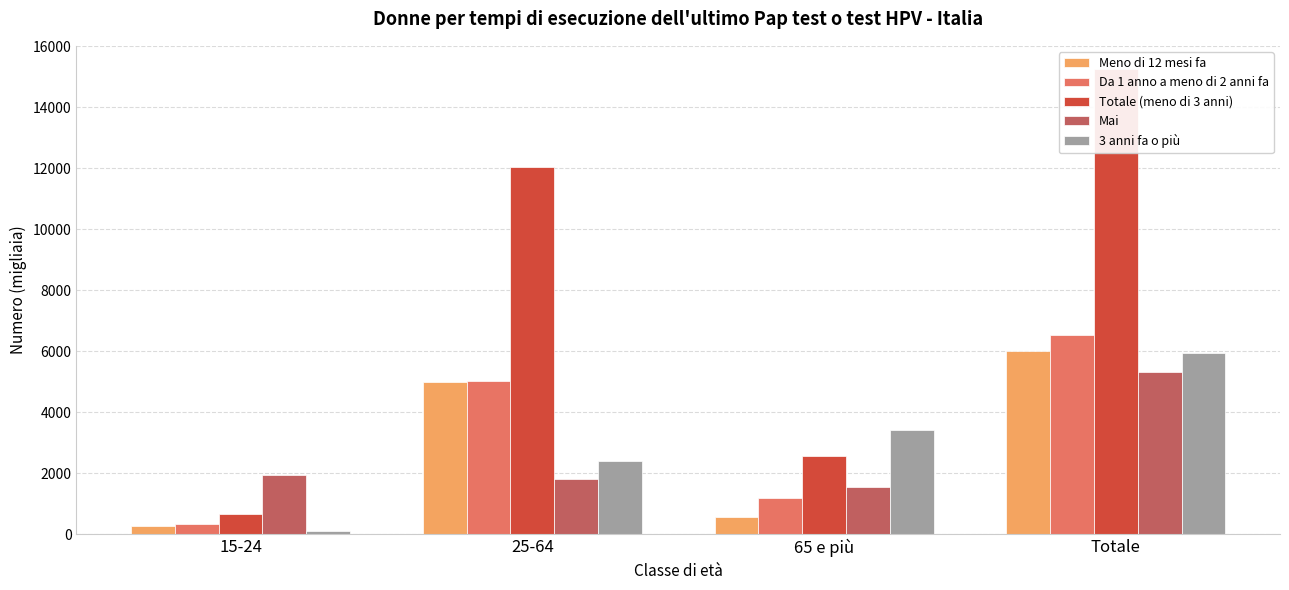

At which label is Meno di 12 mesi fa closest to 3133?

25-64